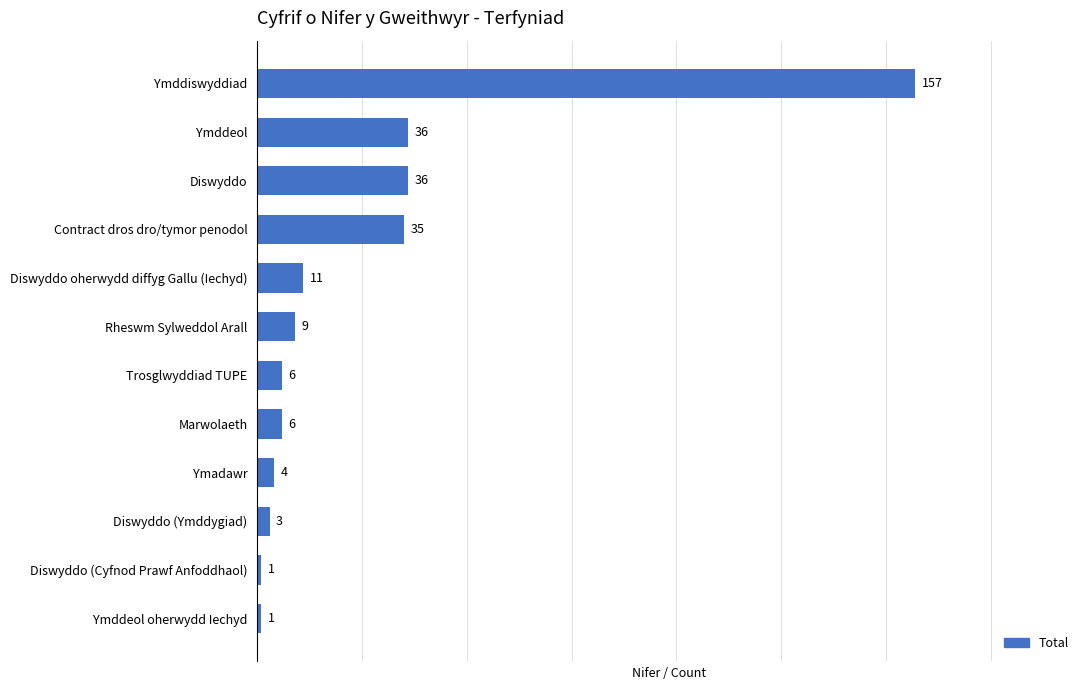

At which category does the chart reach its peak across all series?

Ymddiswyddiad